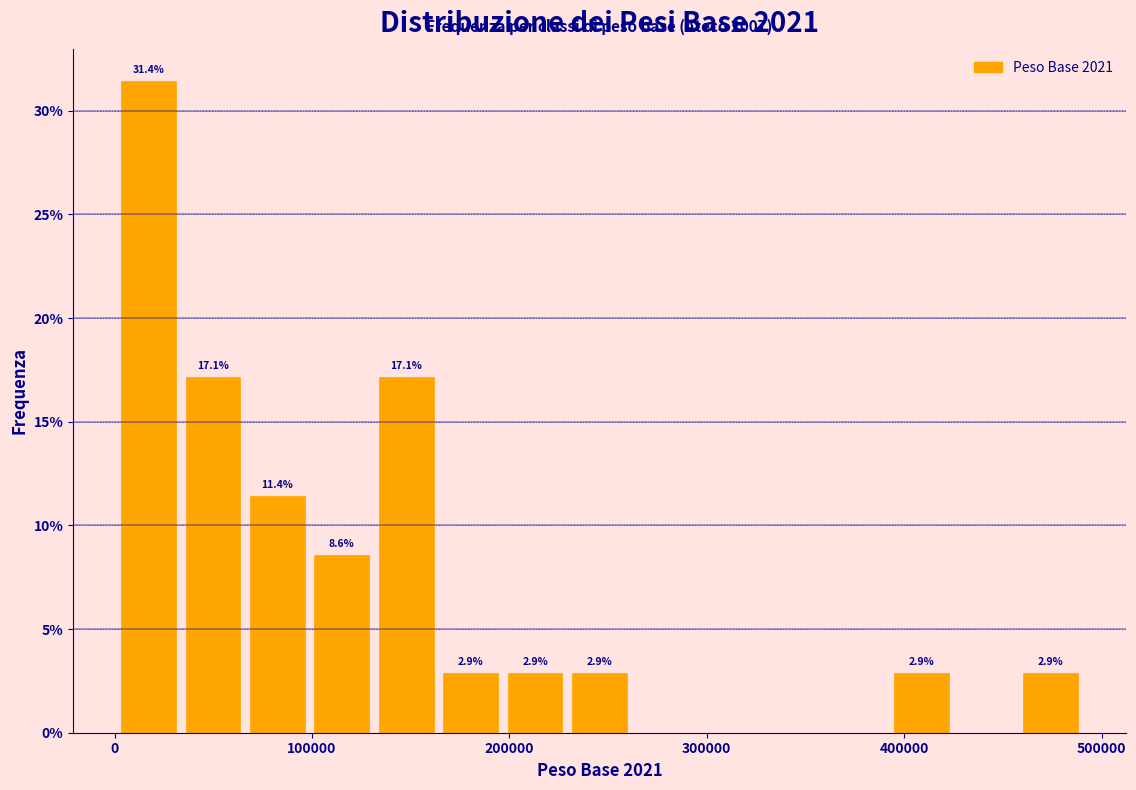

Read against the x-axis, roughly where is the centre of the tallest bar?

20000